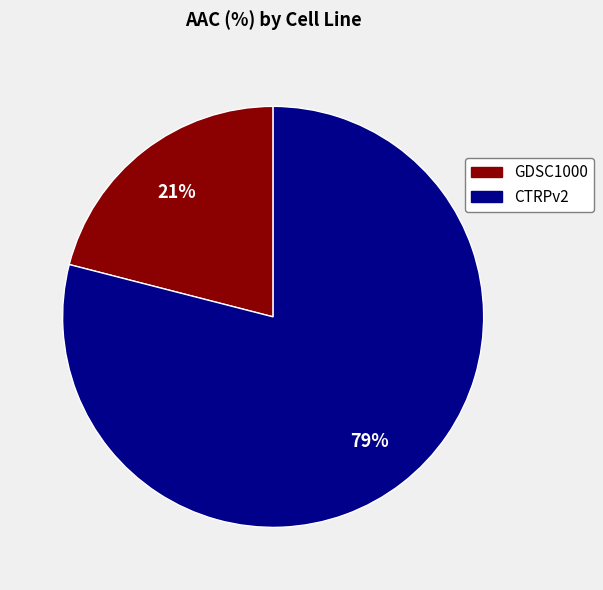

What percentage is the CTRPv2 slice, to the nearest percent?

79%